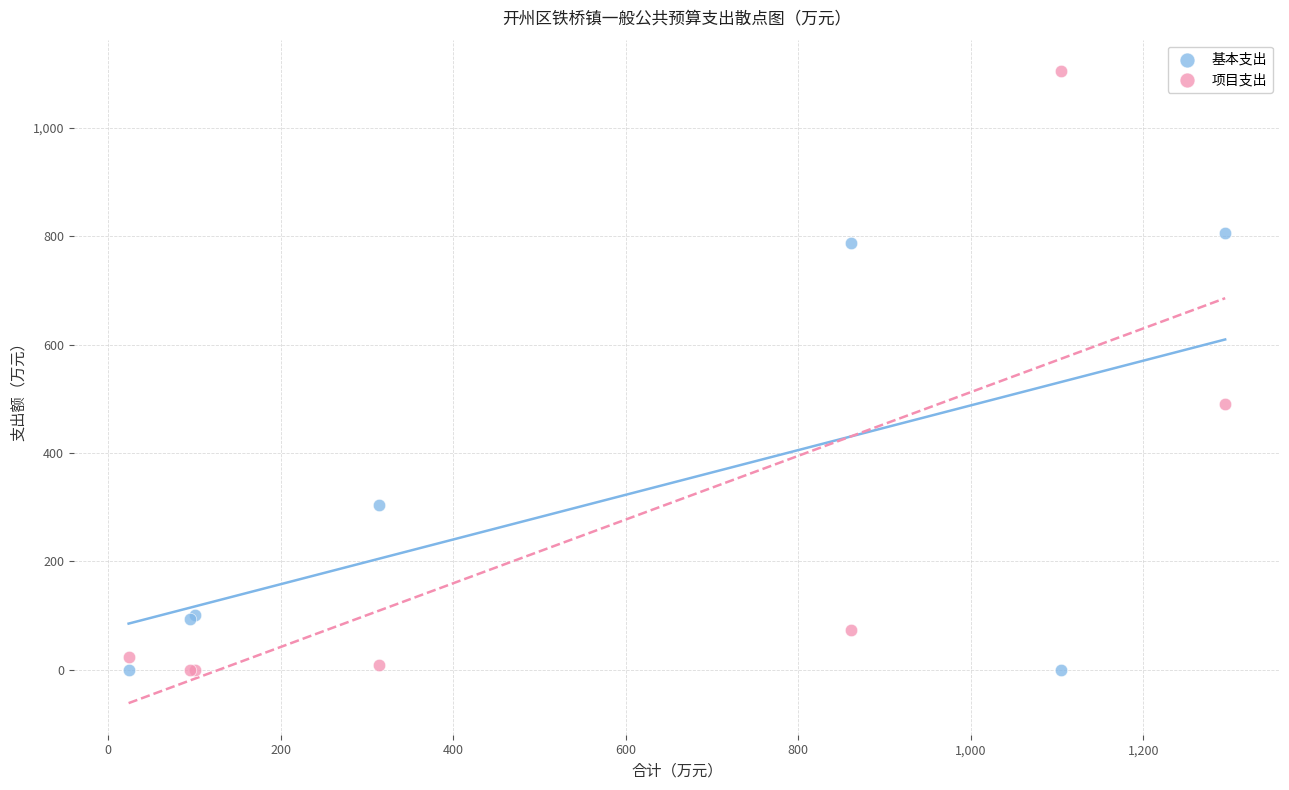

Which series reaches the maximum Y coordinate?

项目支出